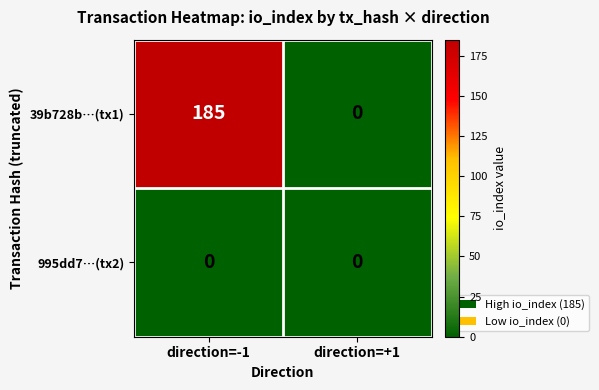

Rank the series by their maximum value, from lowest to highest.

995dd7…(tx2), 39b728b…(tx1)